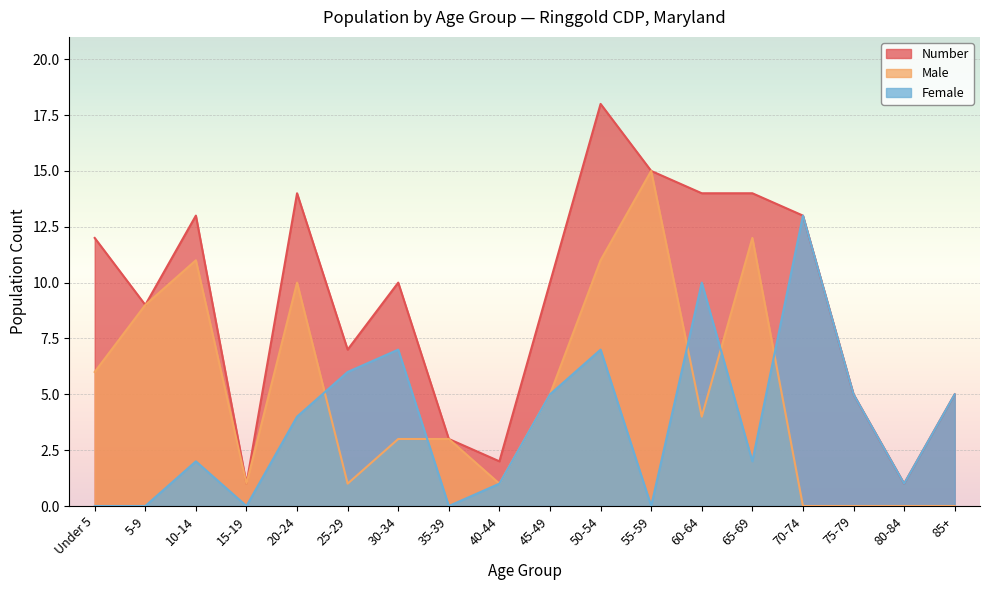

Reading right to left, list all the values displayed in this chart.

Number: 85+=5	80-84=1	75-79=5	70-74=13	65-69=14	60-64=14	55-59=15	50-54=18	45-49=10	40-44=2	35-39=3	30-34=10	25-29=7	20-24=14	15-19=1	10-14=13	5-9=9	Under 5=12
Male: 85+=0	80-84=0	75-79=0	70-74=0	65-69=12	60-64=4	55-59=15	50-54=11	45-49=5	40-44=1	35-39=3	30-34=3	25-29=1	20-24=10	15-19=1	10-14=11	5-9=9	Under 5=6
Female: 85+=5	80-84=1	75-79=5	70-74=13	65-69=2	60-64=10	55-59=0	50-54=7	45-49=5	40-44=1	35-39=0	30-34=7	25-29=6	20-24=4	15-19=0	10-14=2	5-9=0	Under 5=0